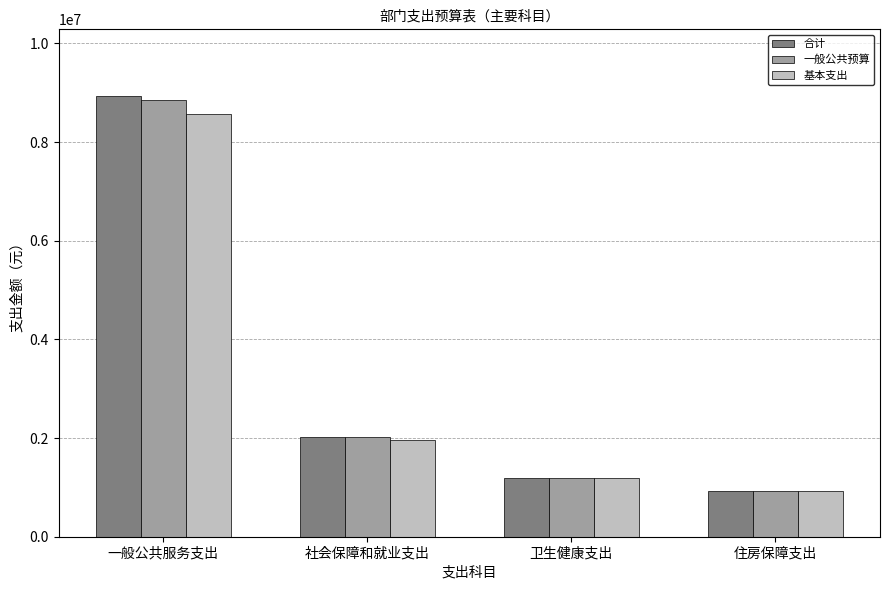

The 一般公共预算 series shows 2143649.9 at 卫生健康支出. True or false?

False